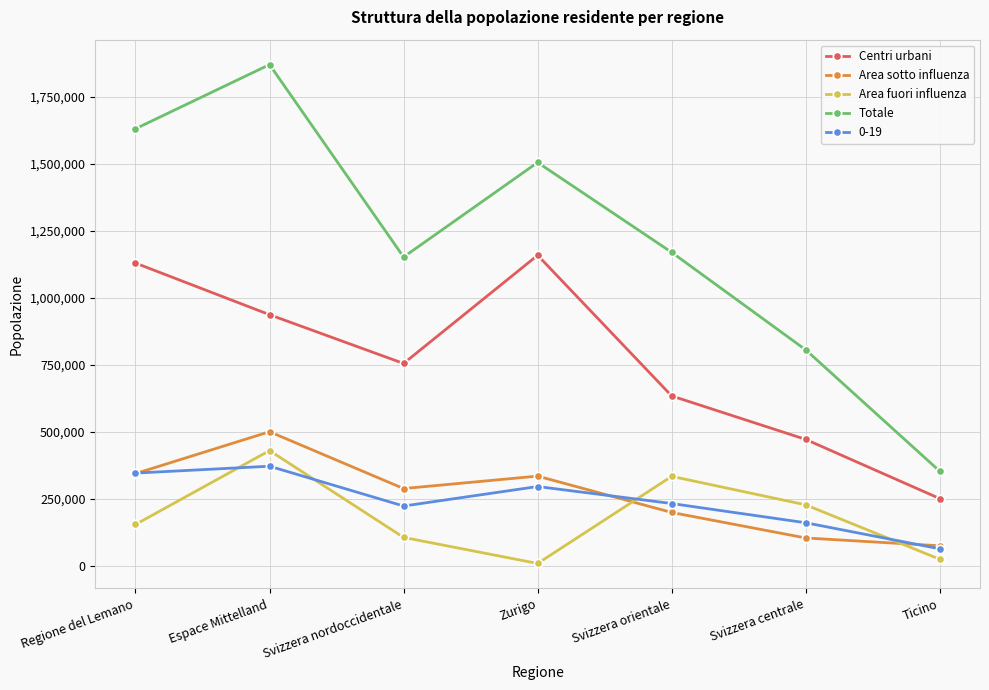

Which series has the widest spread of values?

Totale